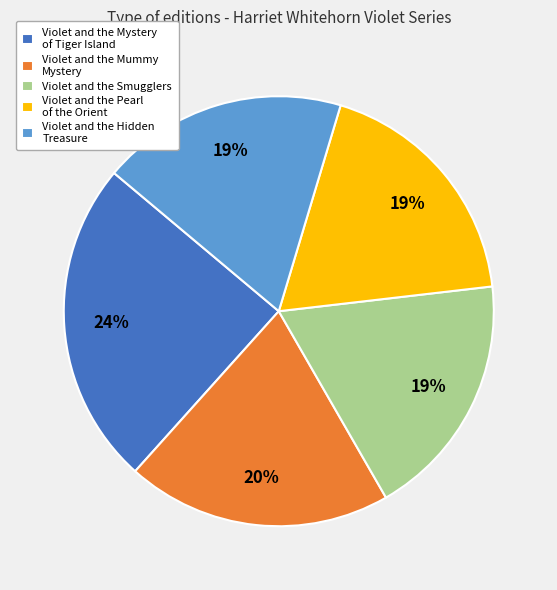

To the nearest percent, what percentage of the pie is Violet and the Mystery of Tiger Island?

24%